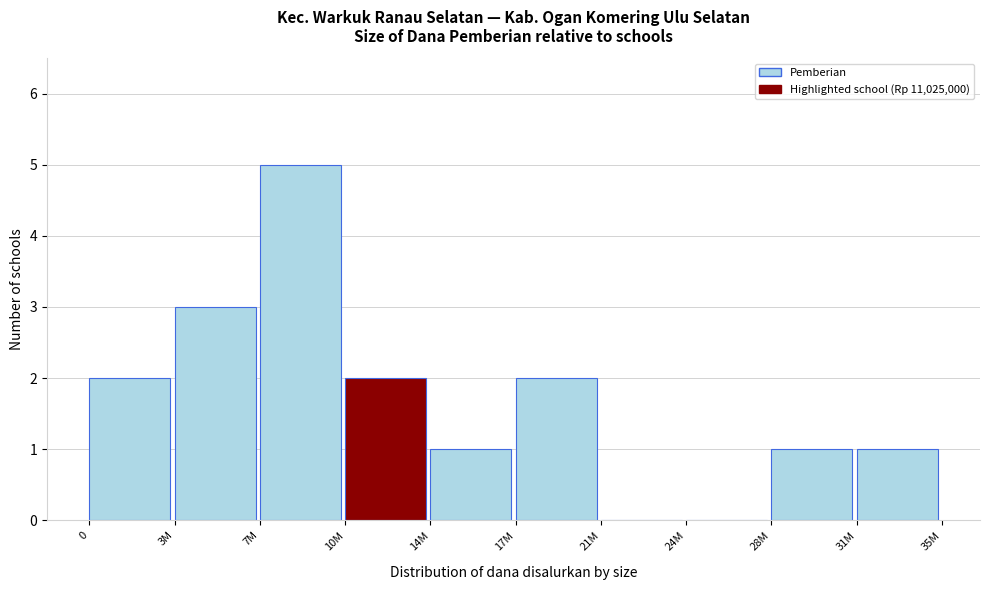

Reading right to left, transcribe all the data shown in this chart.

31M=1	28M=1	24M=0	21M=0	17M=2	14M=1	10M=2	7M=5	3M=3	0=2